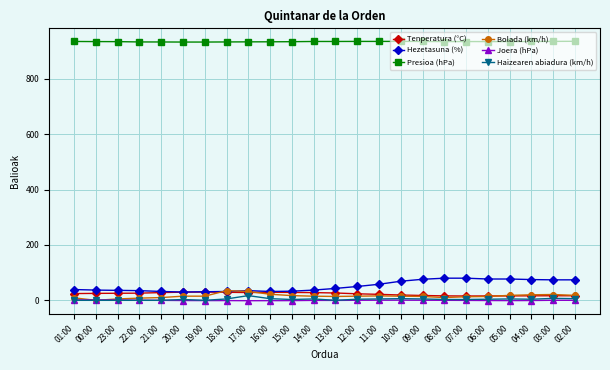

Which series has the largest total across all categories?

Presioa (hPa)